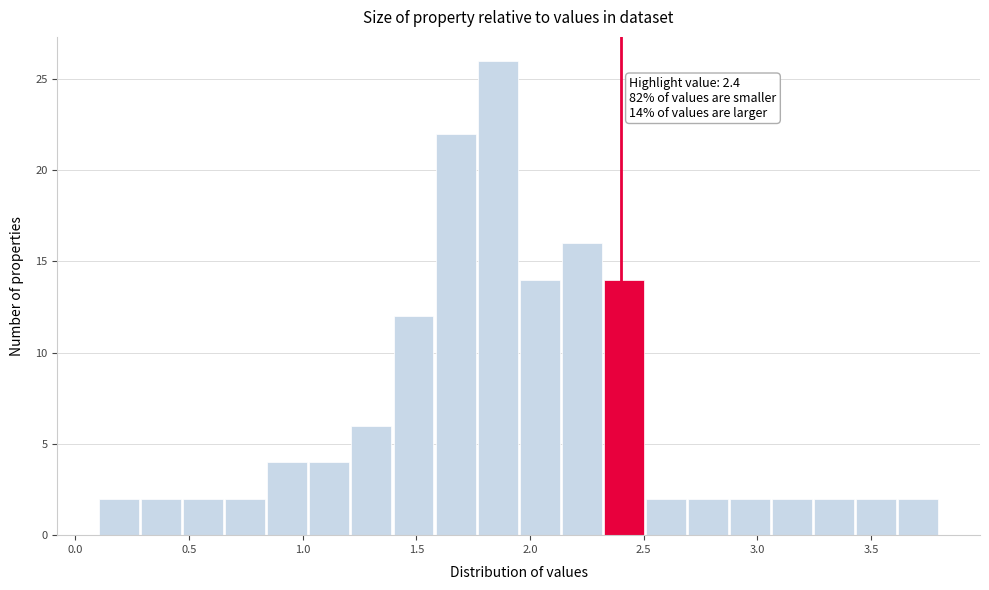

Around what value on the x-axis is the tallest bar? Give the approximate position of its centre, as read against the axis.

1.85